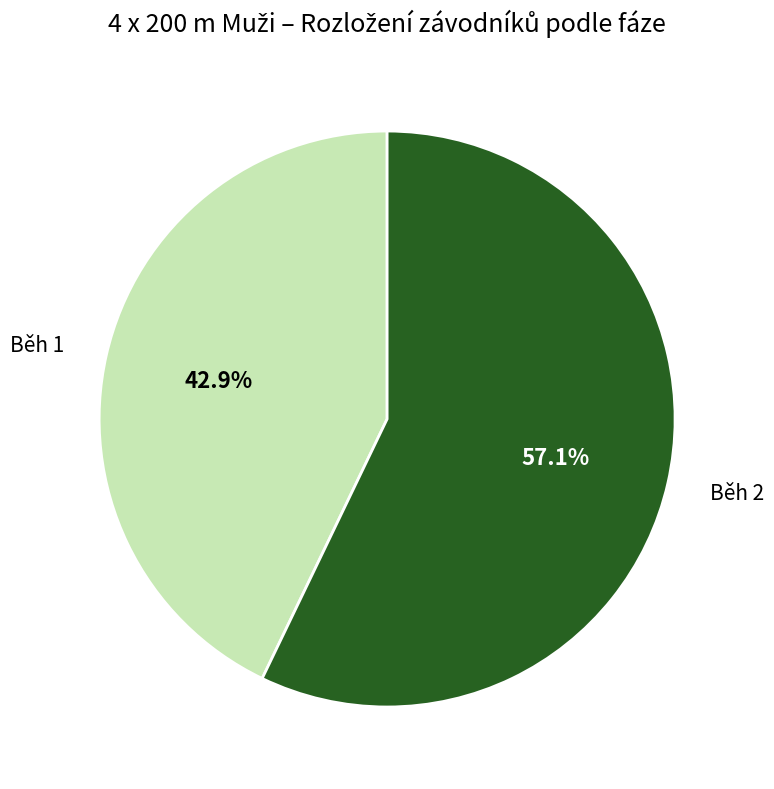

Is it true that Běh 1 is 57% of the pie?

False